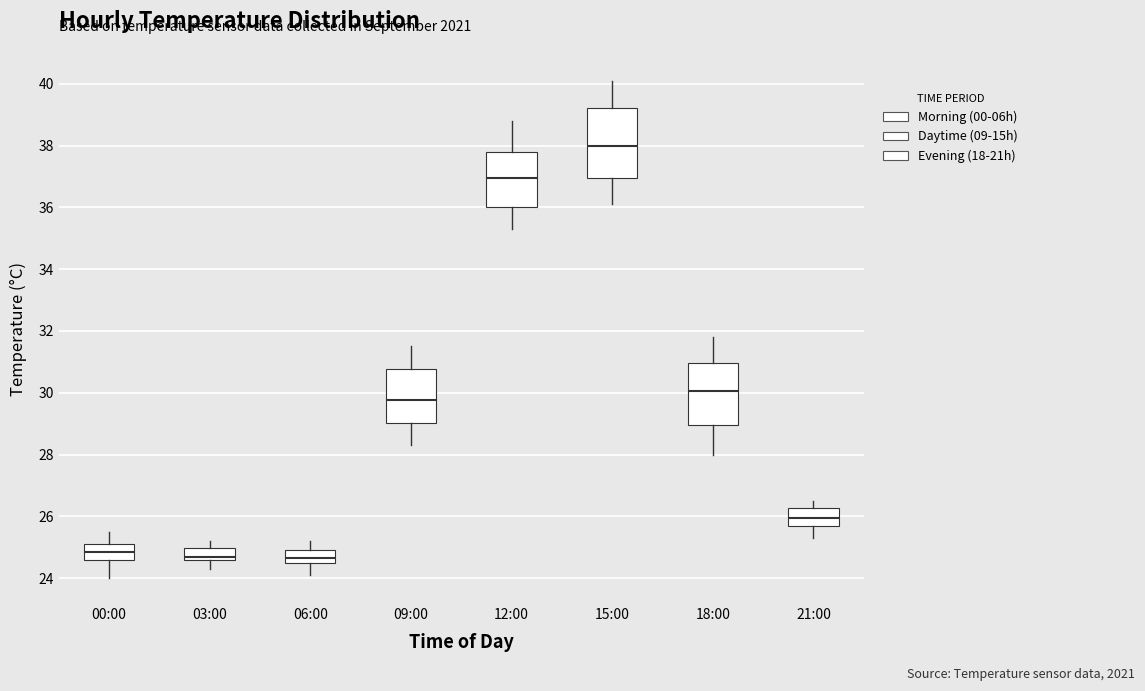

Reading left to right, read every box against the y-axis: the position of its median line, the range the box covers, and the ends of its whiskers. The values are not printed on the chart, so give them approximately, as read against the axis.

00:00: median 24.8, box 24.6 to 25.2, whiskers 24.0 to 25.6
03:00: median 24.8, box 24.6 to 25.0, whiskers 24.4 to 25.2
06:00: median 24.6 (inside the box), box 24.6 to 25.0, whiskers 24.2 to 25.2
09:00: median 29.8, box 29.0 to 30.8, whiskers 28.4 to 31.6
12:00: median 37.0, box 36.0 to 37.8, whiskers 35.4 to 38.8
15:00: median 38.0, box 37.0 to 39.2, whiskers 36.2 to 40.2
18:00: median 30.0, box 29.0 to 31.0, whiskers 28.0 to 31.8
21:00: median 26.0, box 25.8 to 26.2, whiskers 25.4 to 26.6